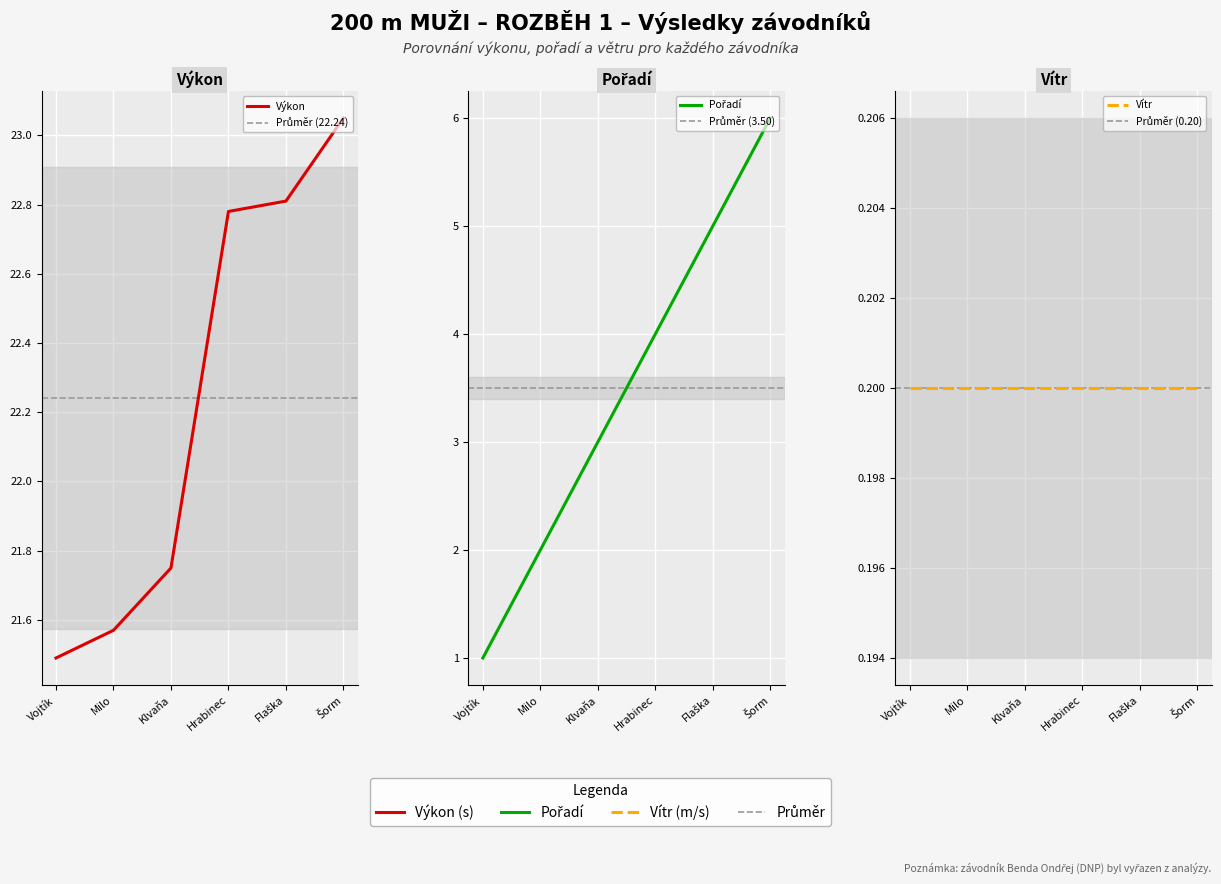

Which series has the largest range (max minus min)?

Pořadí